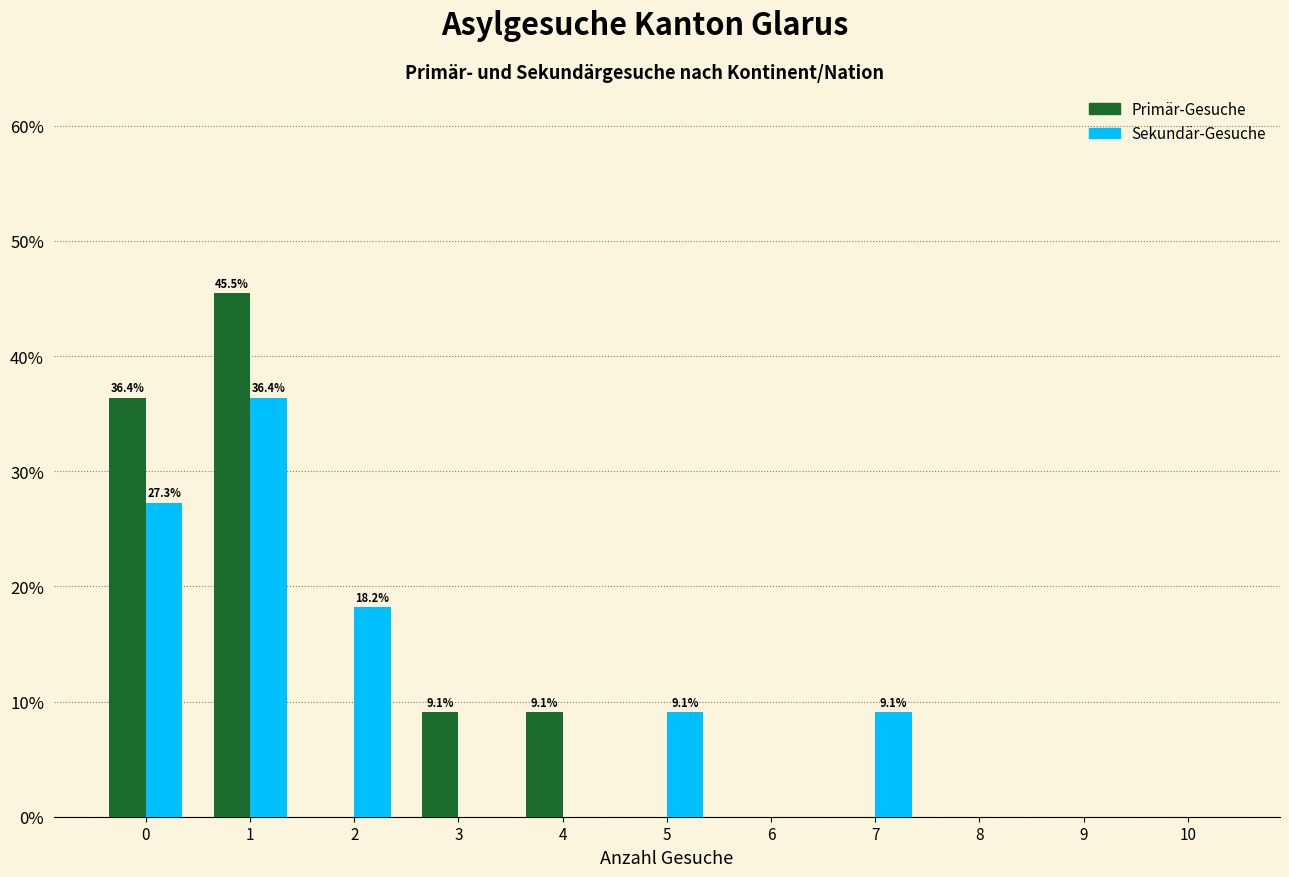

Reading left to right, transcribe all the data shown in this chart.

Primär-Gesuche: 0=36.4	1=45.5	2=0.0	3=9.1	4=9.1	5=0.0	6=0.0	7=0.0	8=0.0	9=0.0	10=0.0
Sekundär-Gesuche: 0=27.3	1=36.4	2=18.2	3=0.0	4=0.0	5=9.1	6=0.0	7=9.1	8=0.0	9=0.0	10=0.0